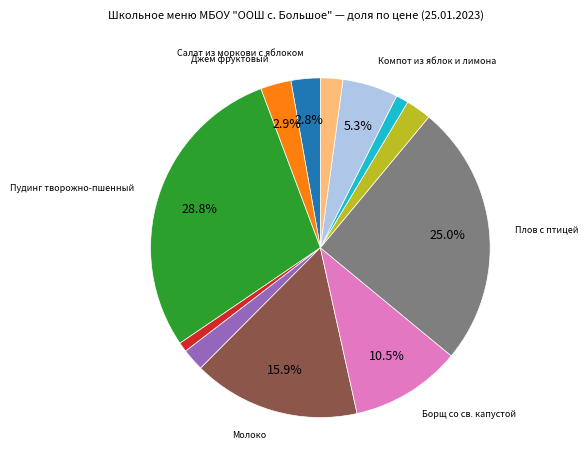

How many segments does this pie chart have?

12